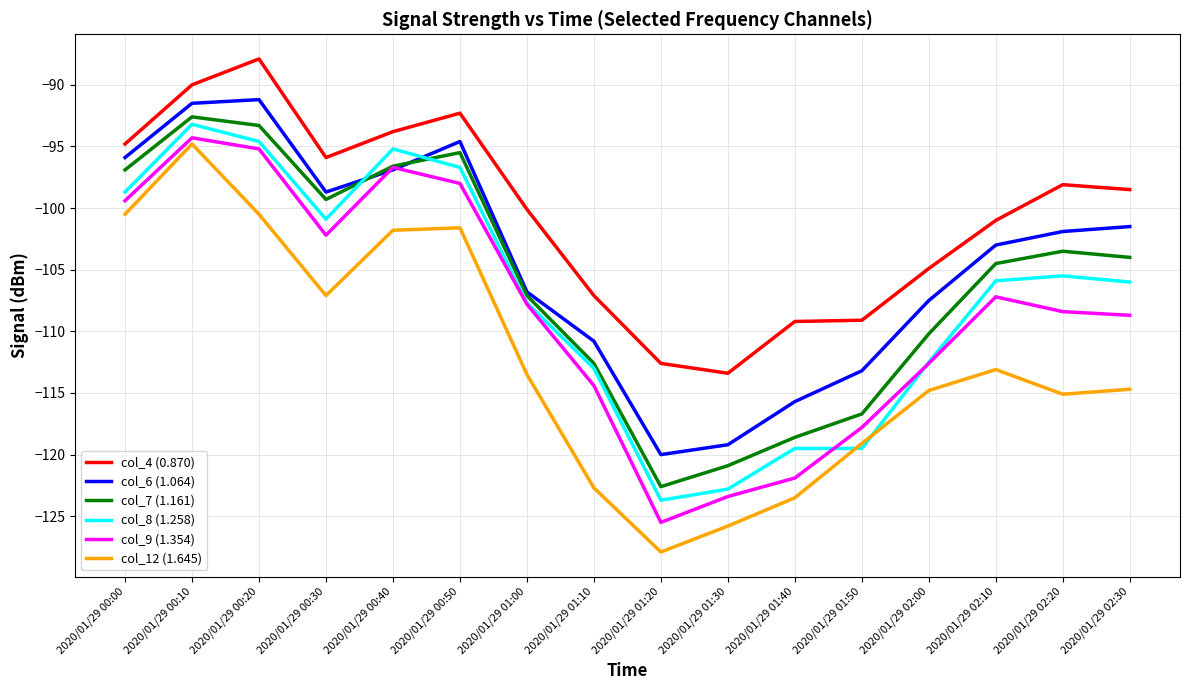

The col_12 (1.645) series shows -170.4 at 2020/01/29 01:10. True or false?

False